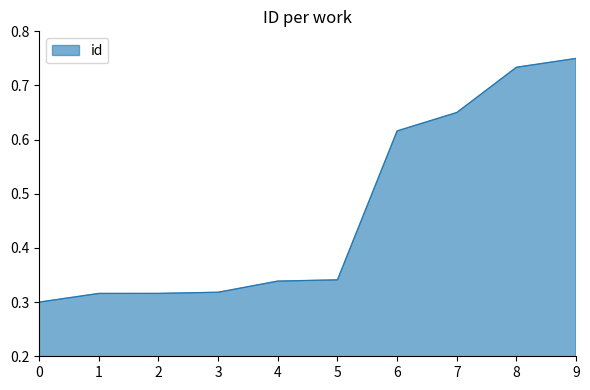

Which has a higher value, 1 or 4?

4